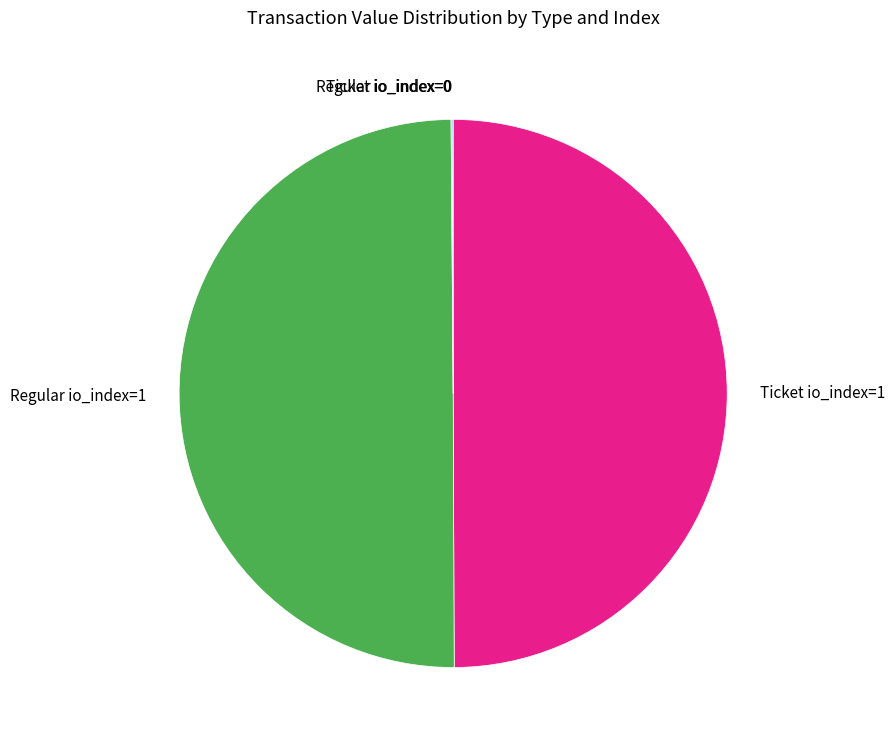

True or false: Regular io_index=1 accounts for 62% of the total.

False